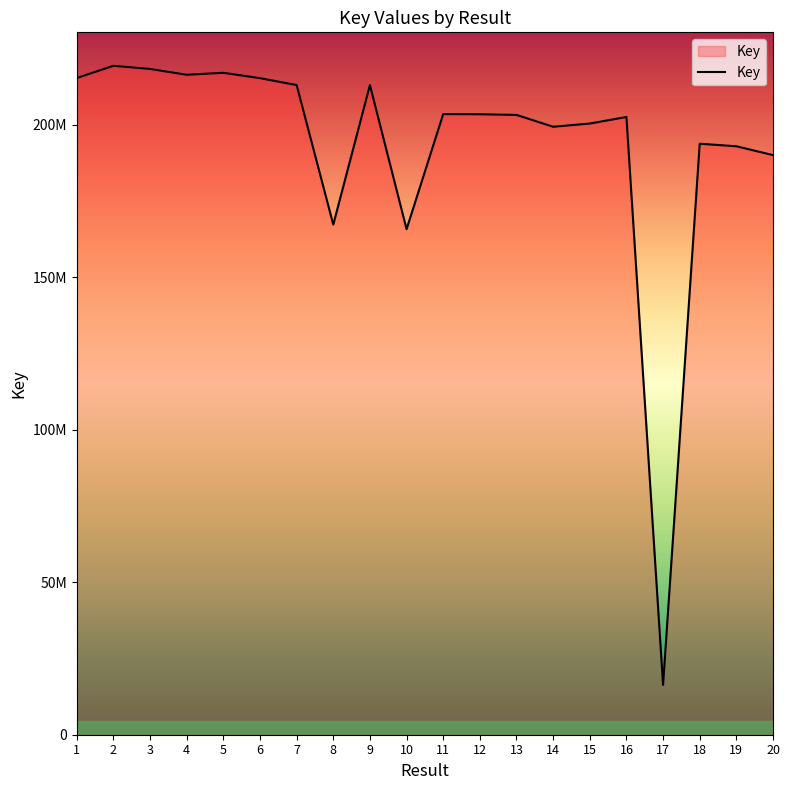

What is the value of the 7th point from the left?

213080285